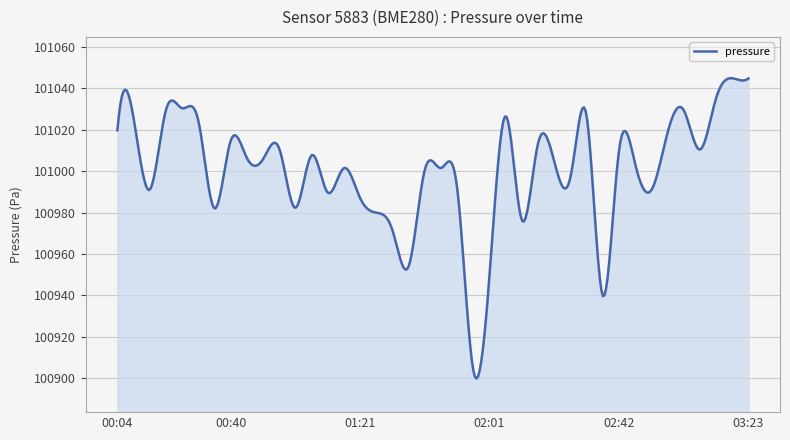

What is the difference between the maximum and minimum values?

145.1